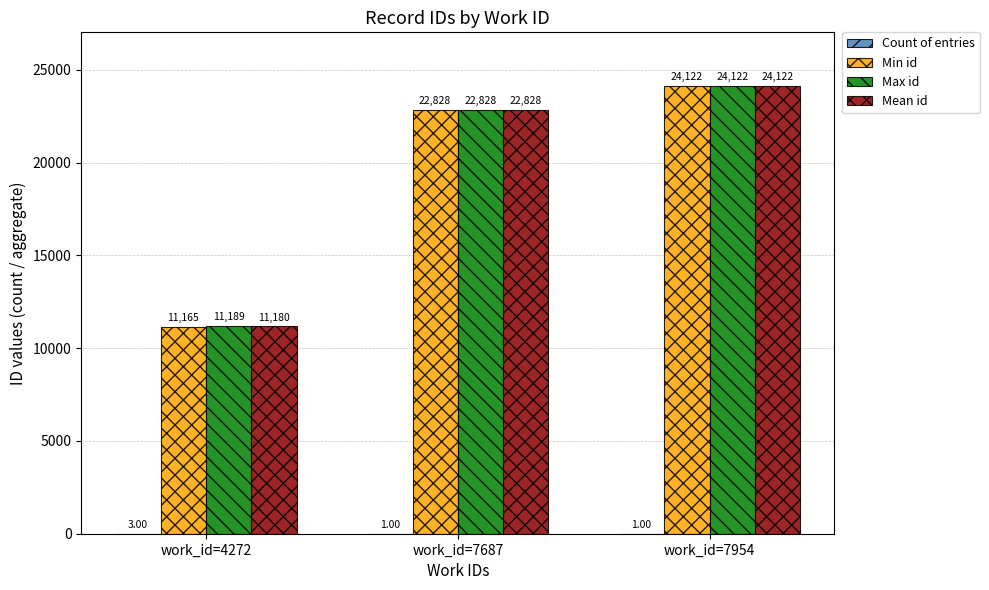

The Max id series shows 32158.4 at work_id=7954. True or false?

False